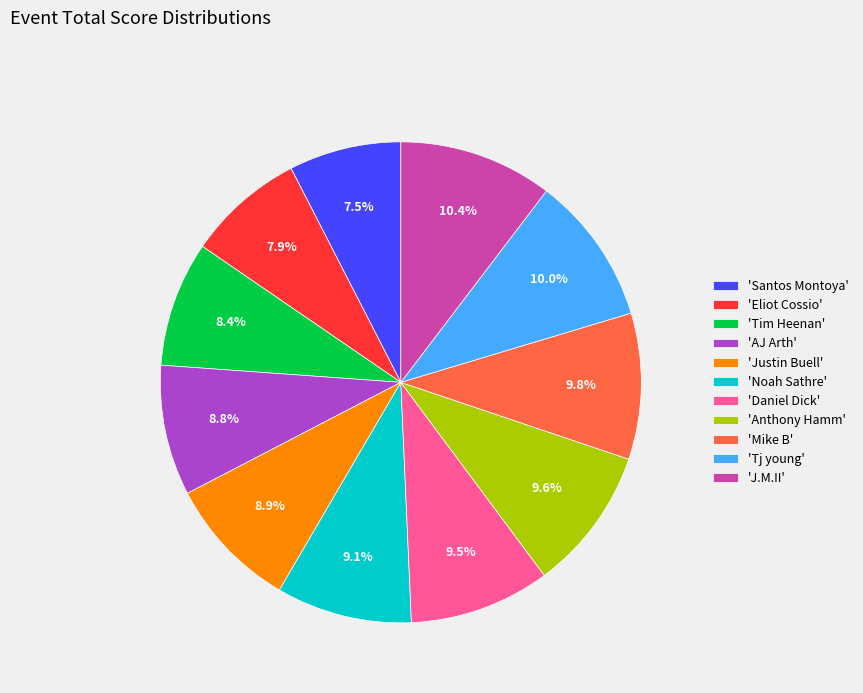

Do 'J.M.II' and 'Anthony Hamm' together represent more than half of the pie?

No